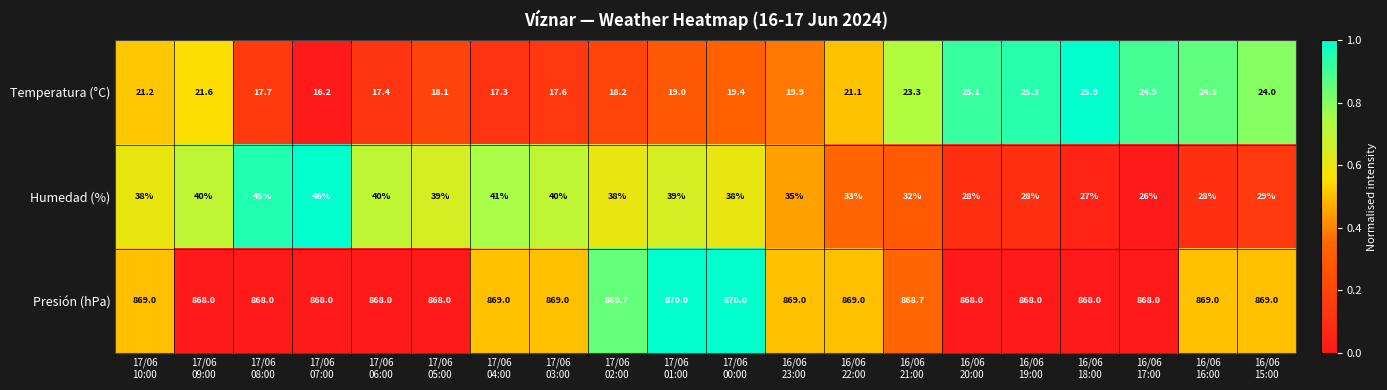

What is the maximum value for Humedad (%)?

46.0